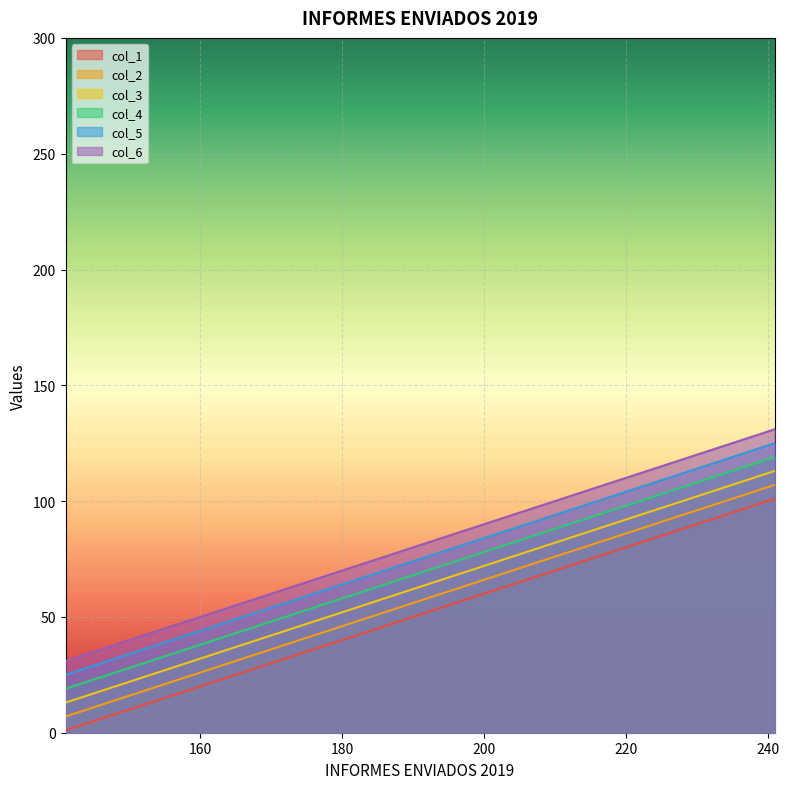

What is the spread (max minus min) of values at 191?

30